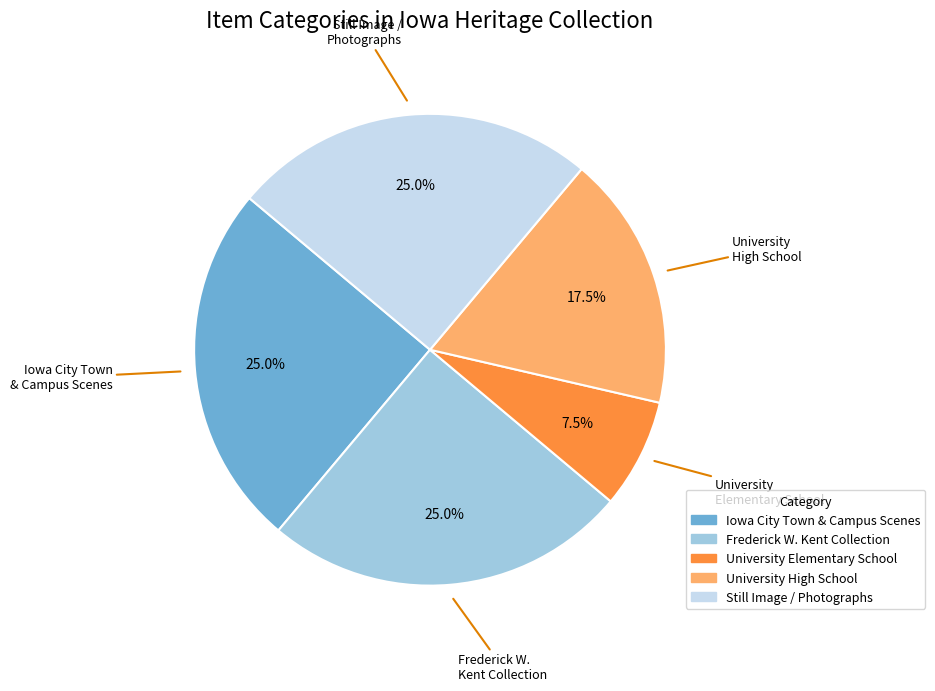

Is there a majority slice in this chart?

No